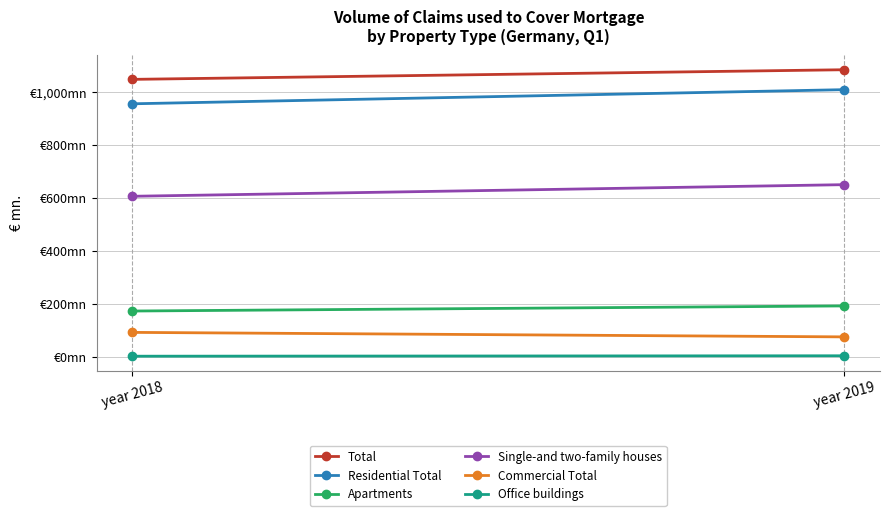

What is the average value of the Total series?

1066.6